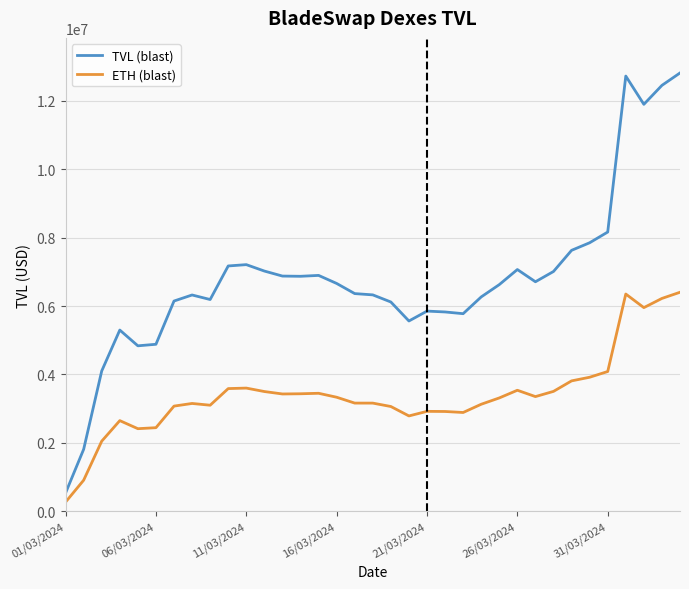

Rank the series by their average value, from highest to lowest.

TVL (blast), ETH (blast)